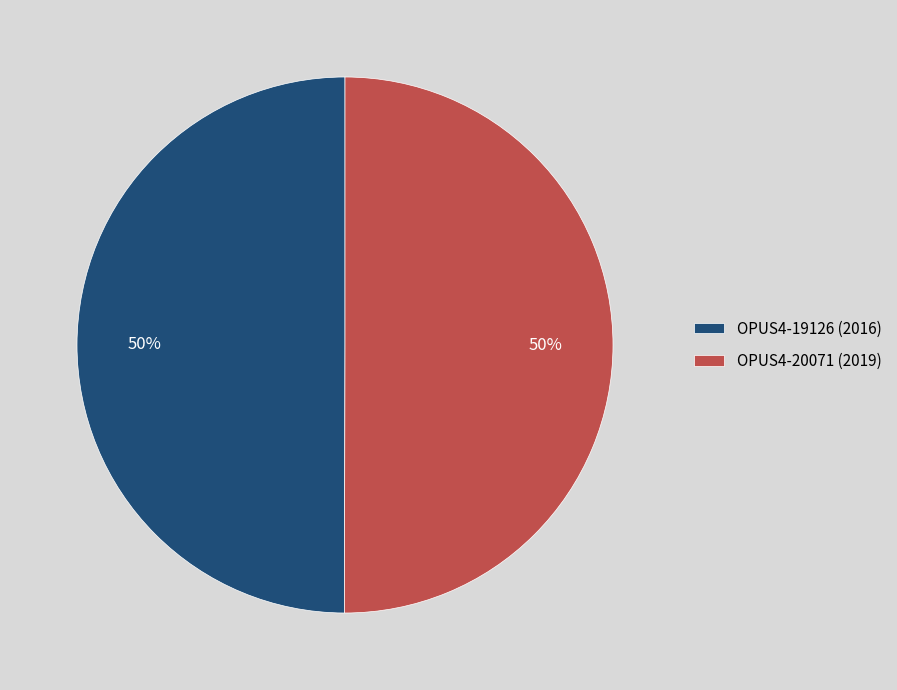

What is the ratio of the value at OPUS4-19126 (2016) to the value at OPUS4-20071 (2019)?

1.0